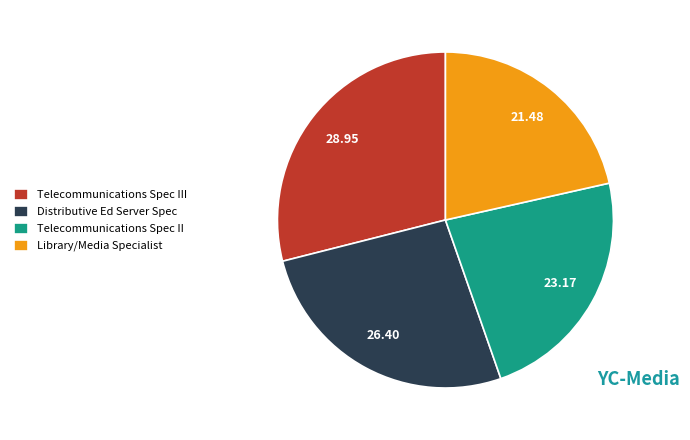

Rank the categories by value from lowest to highest.

Library/Media Specialist, Telecommunications Spec II, Distributive Ed Server Spec, Telecommunications Spec III